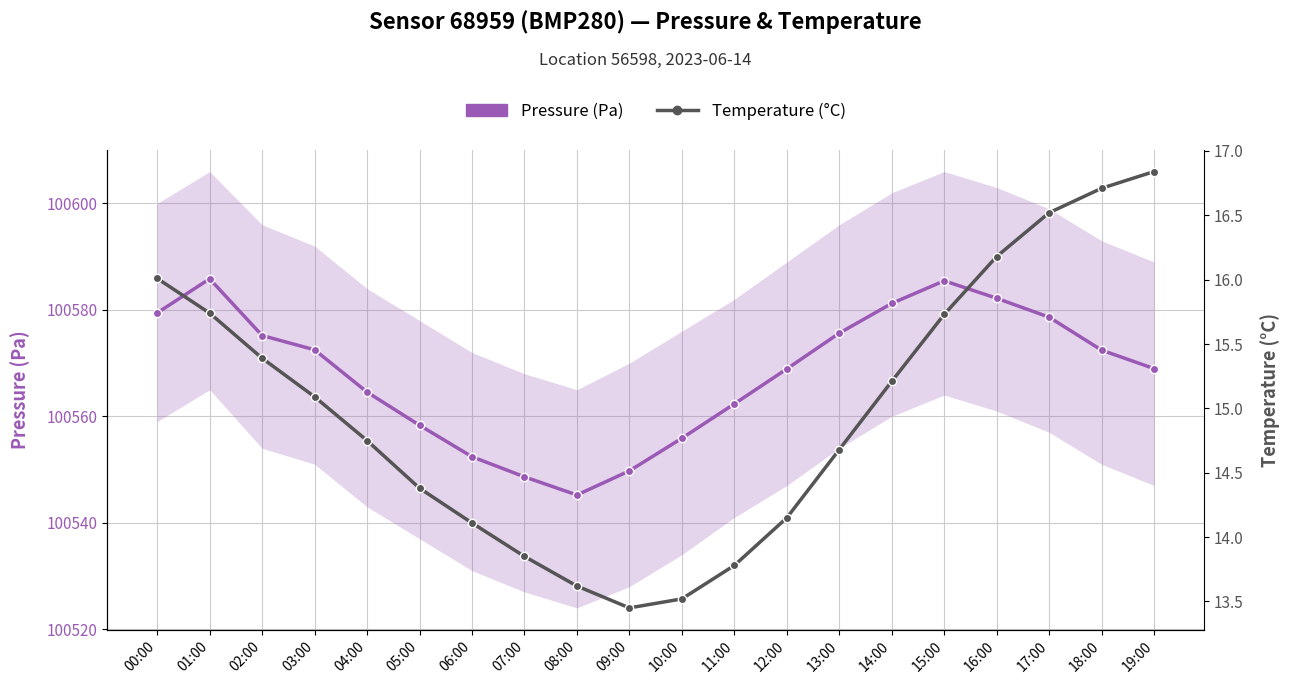

What is the average value of the Pressure (Pa) series?

100568.2